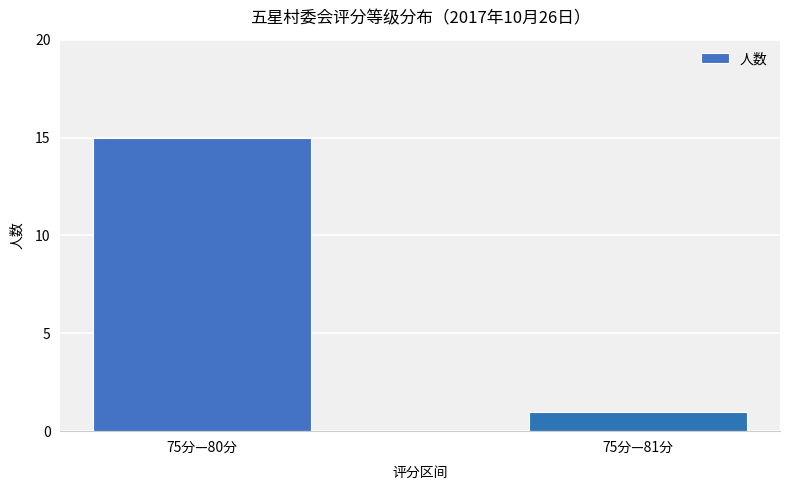

List the labels in order of value, smallest first.

75分—81分, 75分—80分